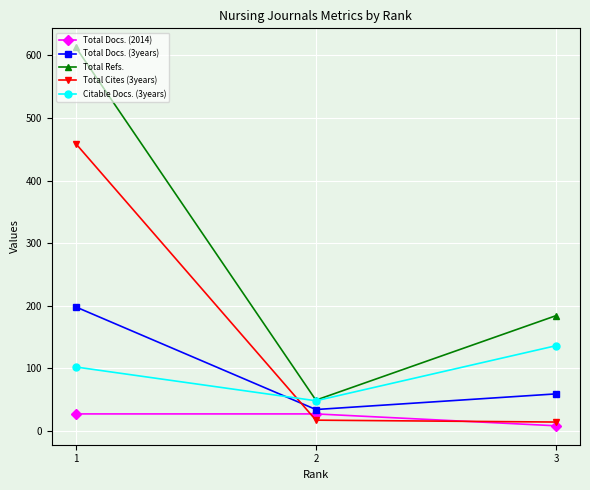

Is the value of Total Cites (3years) at 1 greater than the value of Citable Docs. (3years) at 1?

Yes